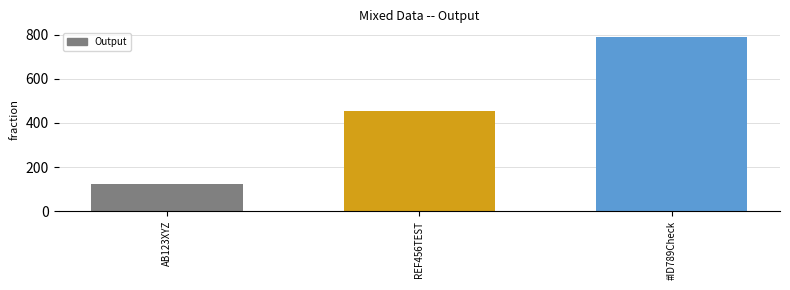

How many values are between 123 and 789?

3